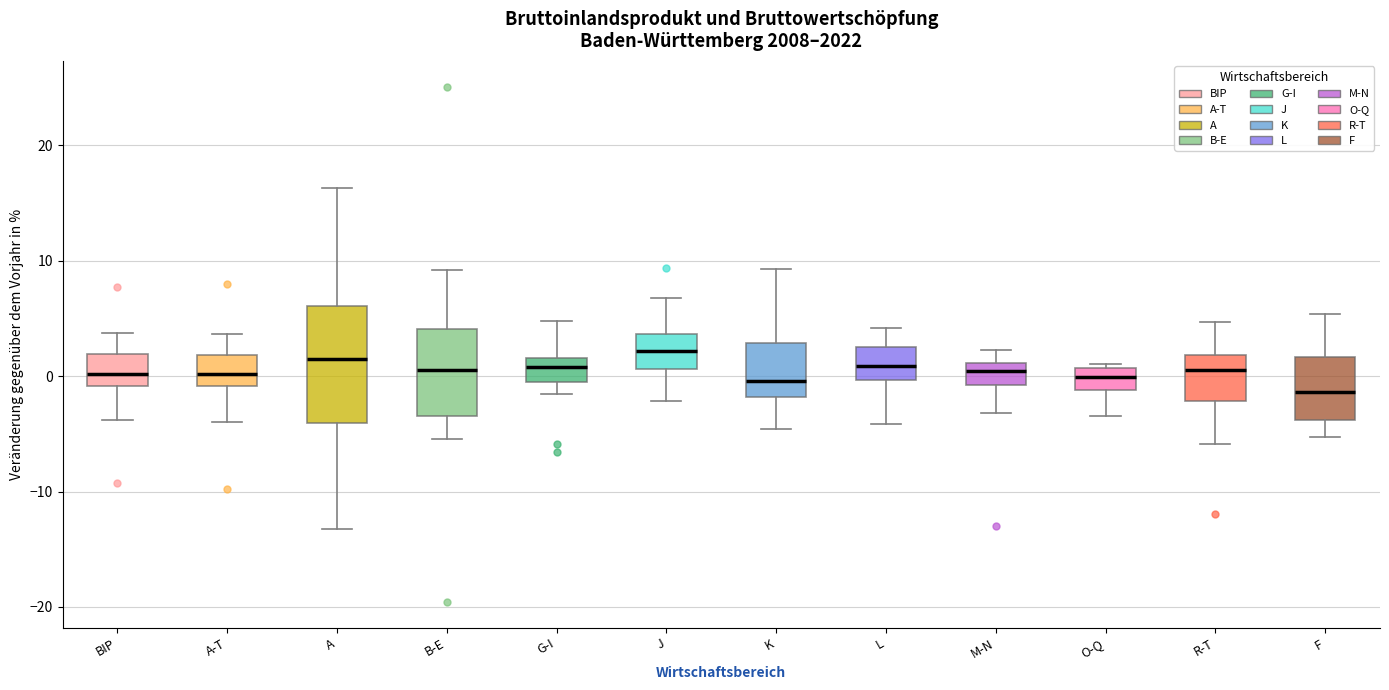

Comparing the boxes themselves (not the whiskers), which one is the tallest?

A